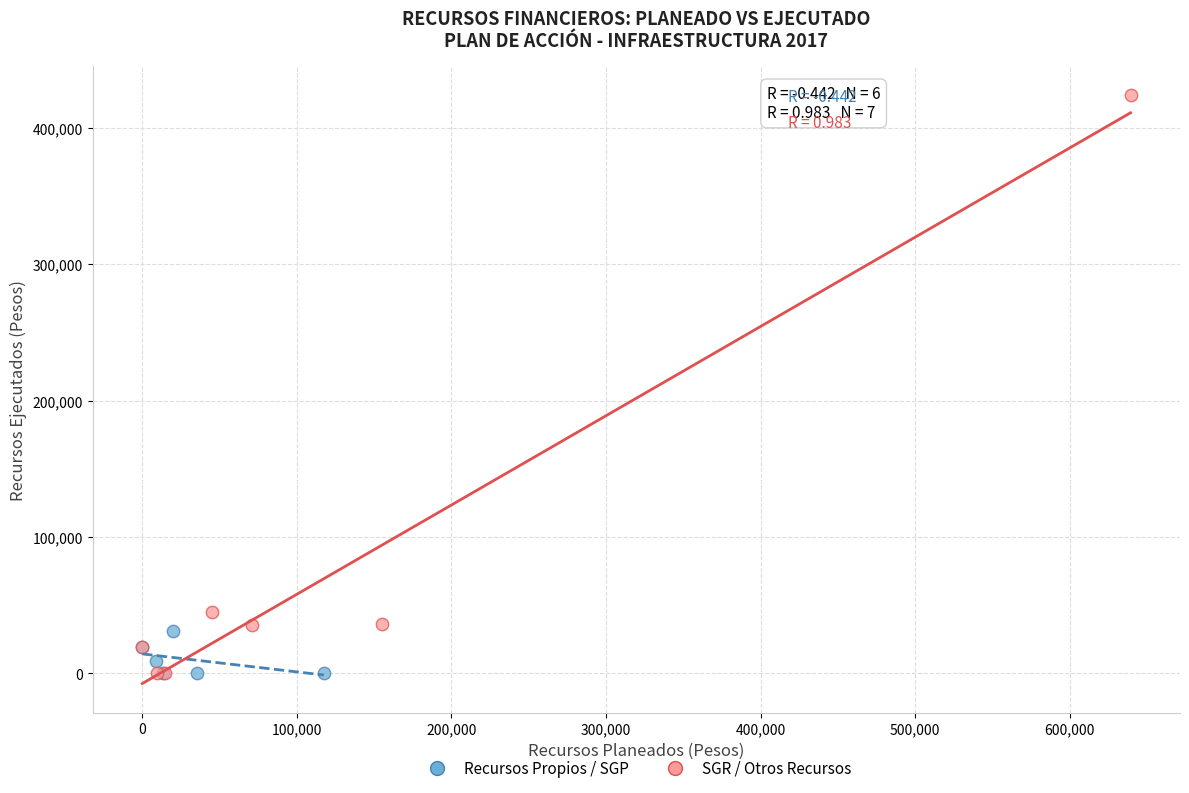

Which series has the largest Y range (max minus min)?

SGR / Otros Recursos